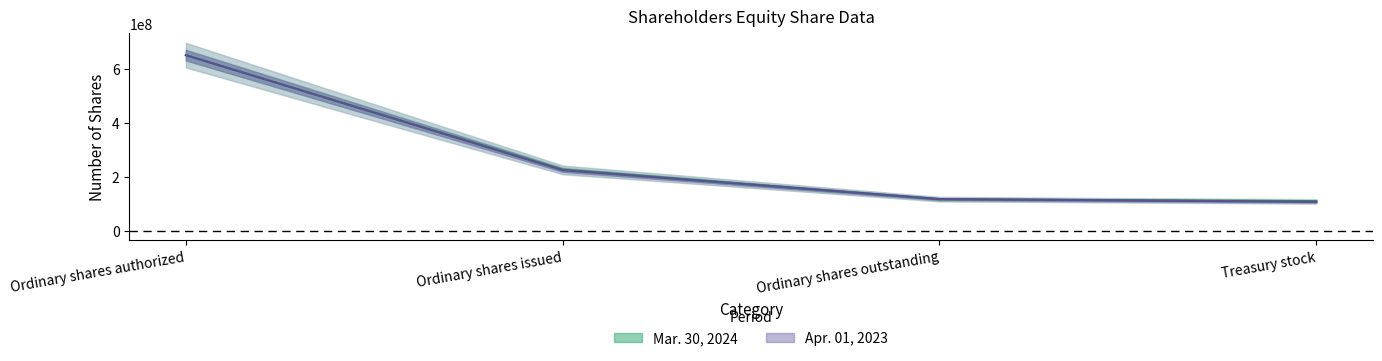

Between Ordinary shares issued and Ordinary shares authorized, which is larger?

Ordinary shares authorized